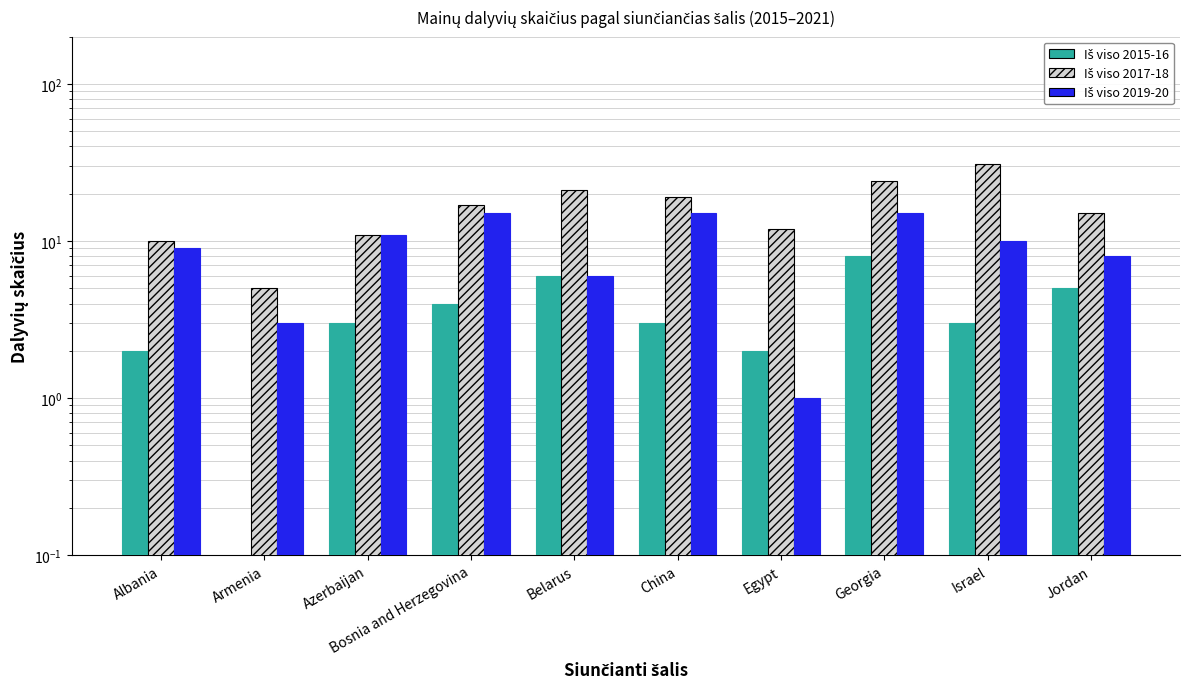

How many bars are there in each group?

3